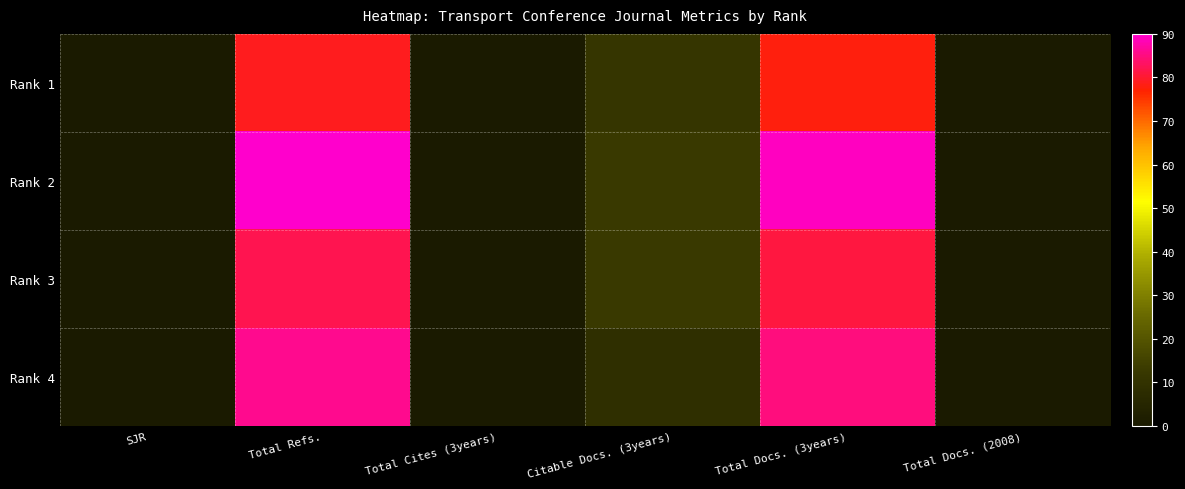

Which series changed the most between SJR and Citable Docs. (3years)?

Rank 2